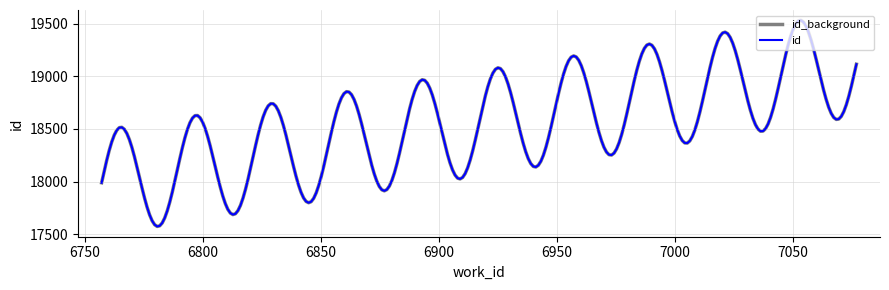

How many lines are shown in the chart?

2